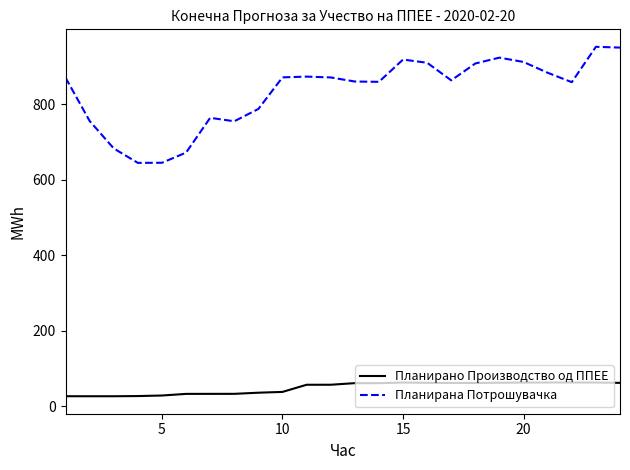

What is the minimum value for Планирано Производство од ППЕЕ?

26.6